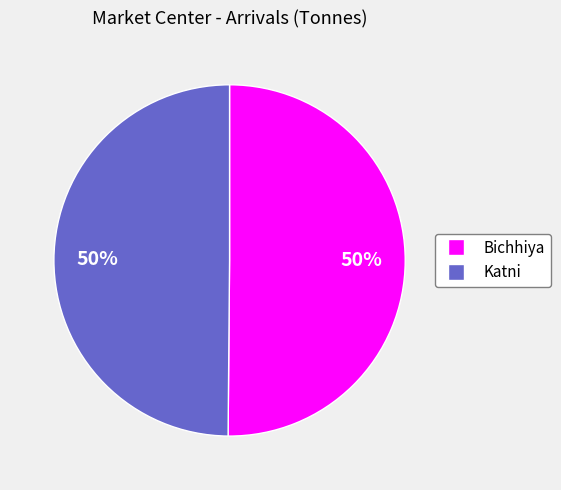

What percentage is the Katni slice, to the nearest percent?

50%